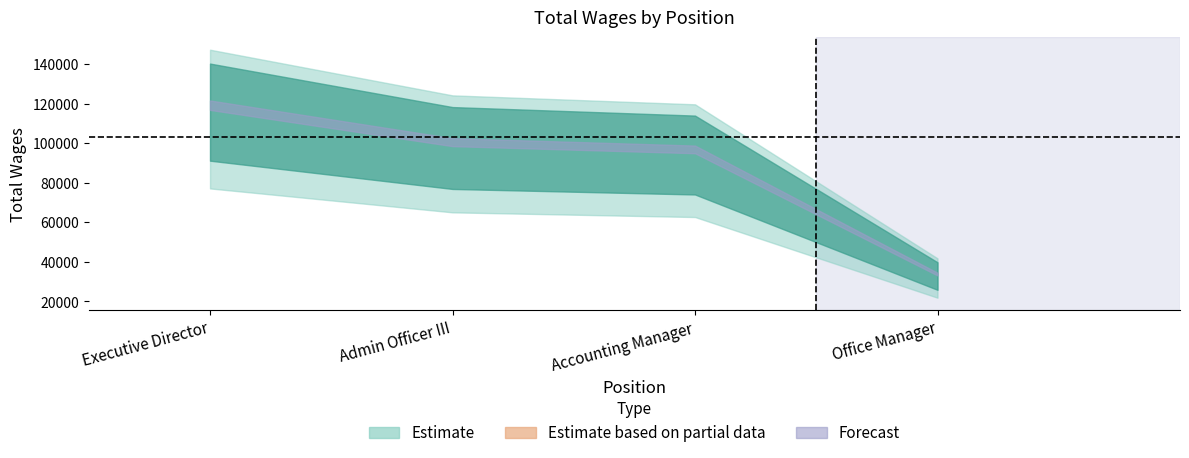

Is it true that the value at Accounting Manager is 113941?

True